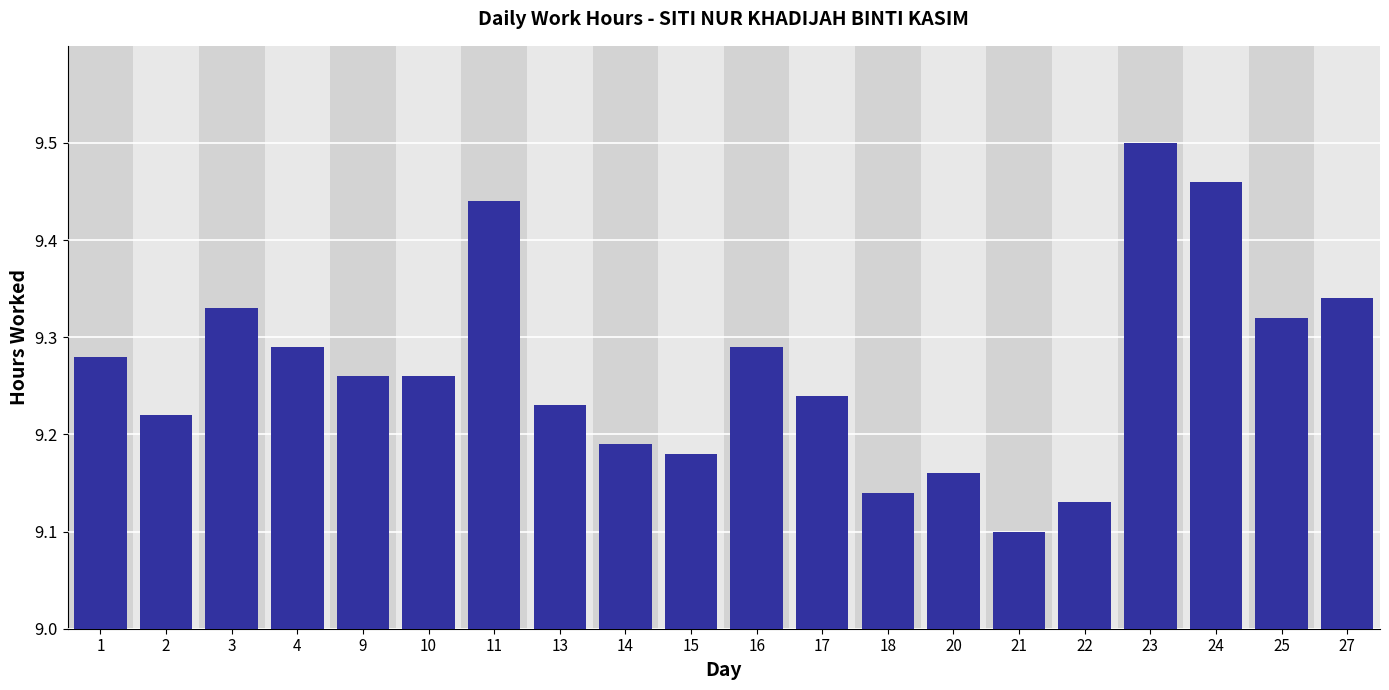

Does the chart contain any negative values?

No